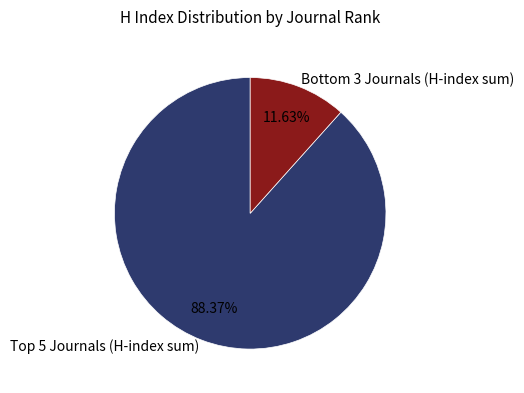

Rank the categories by value from lowest to highest.

Bottom 3 Journals (H-index sum), Top 5 Journals (H-index sum)